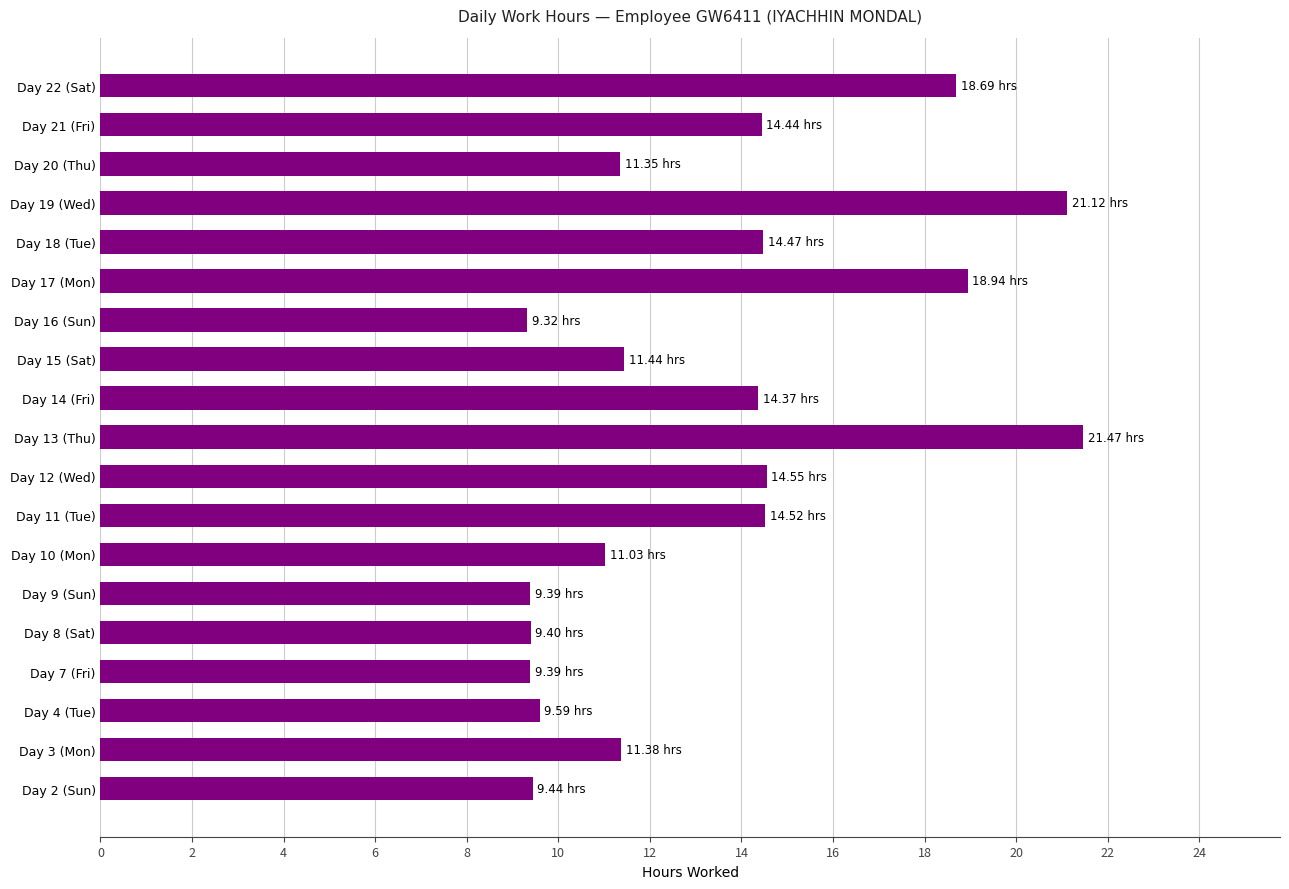

What is the smallest value displayed?

9.3